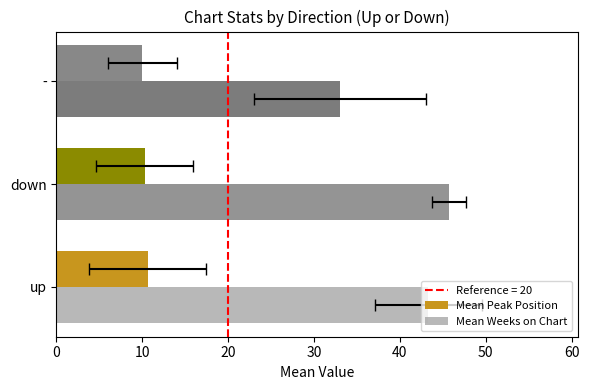

What is the maximum value shown in the chart?

45.7